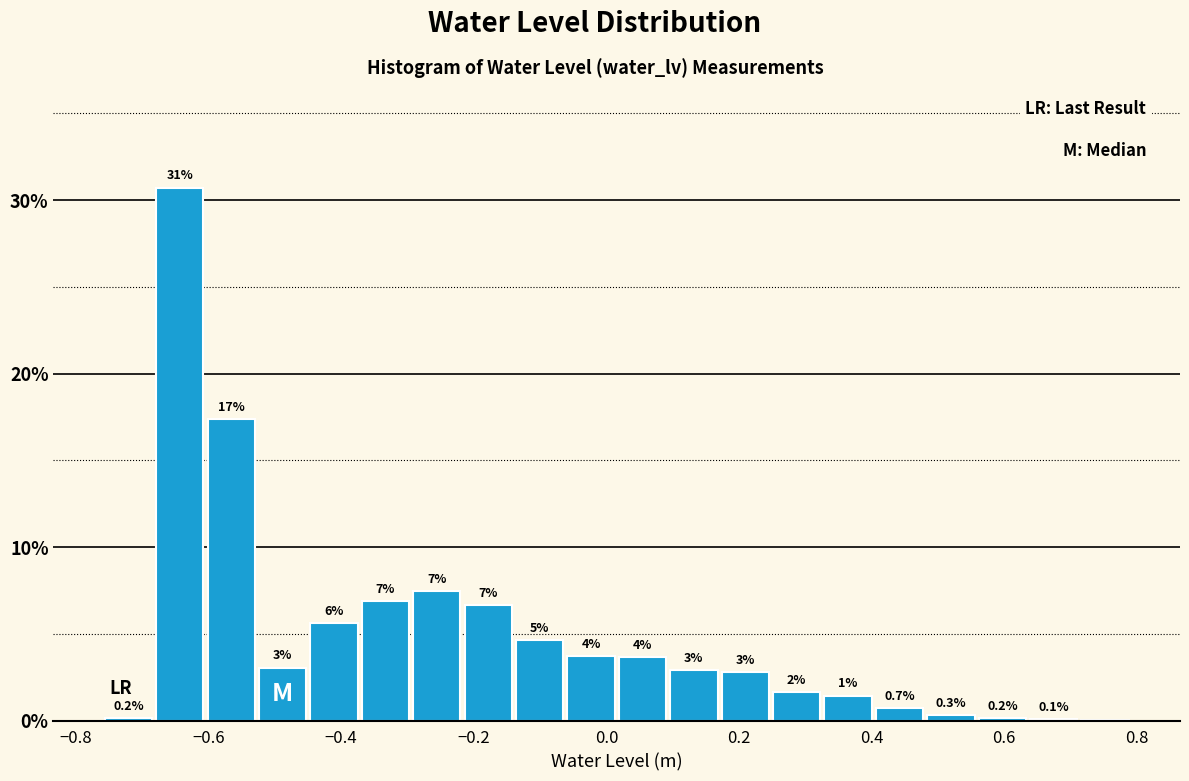

Around what value on the x-axis is the tallest bar? Give the approximate position of its centre, as read against the axis.

-0.64